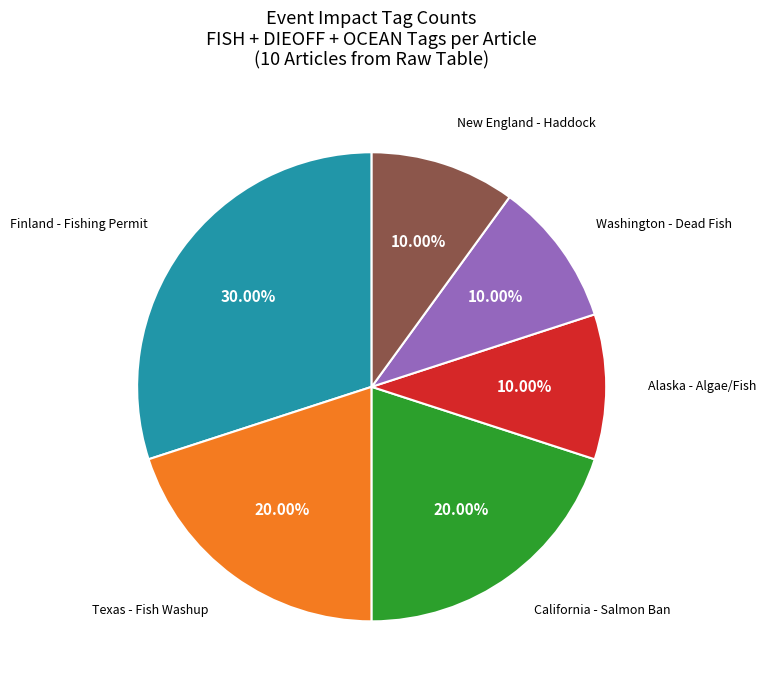

Is California - Salmon Ban the majority of the pie?

No